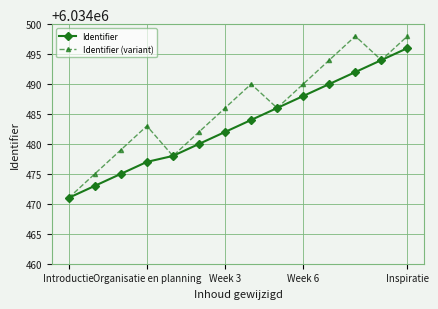

How many interior local peaks does the Identifier (variant) series have?

3